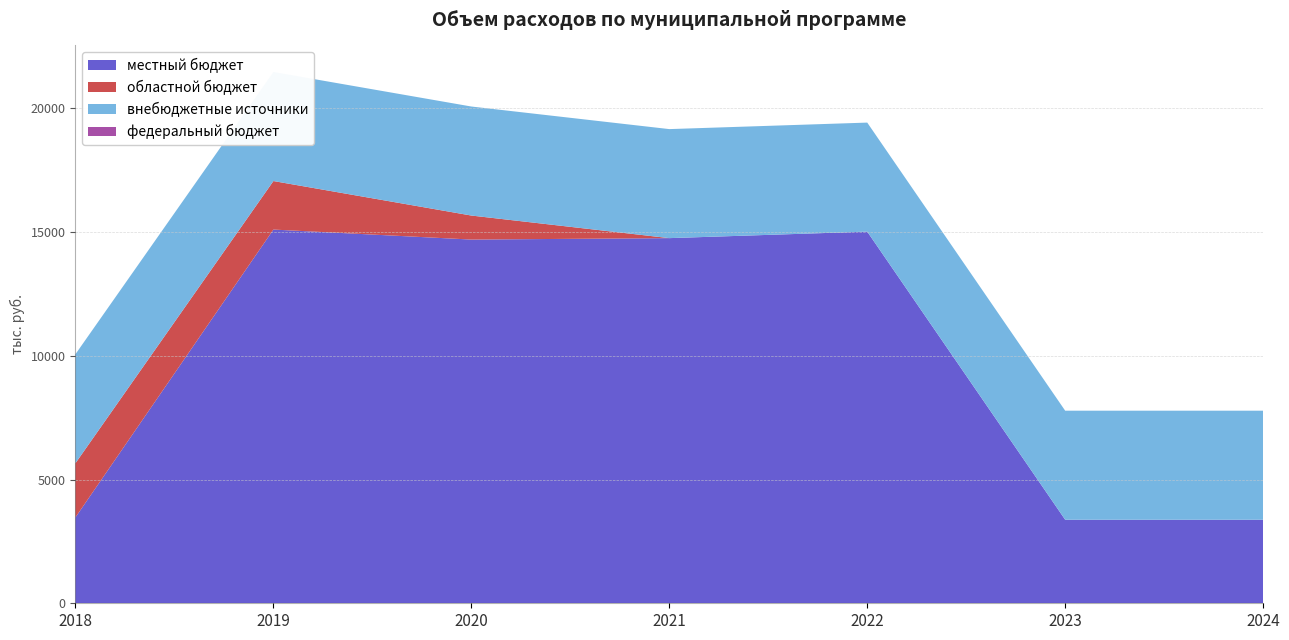

Reading left to right, transcribe all the data shown in this chart.

местный бюджет: 2018=3474.6	2019=15103.9	2020=14700.0	2021=14757.7	2022=15020.7	2023=3377.0	2024=3377.0
областной бюджет: 2018=2187.6	2019=1961.3	2020=970.5	2021=0.0	2022=0.0	2023=0.0	2024=0.0
внебюджетные источники: 2018=4406.4	2019=4406.4	2020=4406.4	2021=4406.4	2022=4406.4	2023=4406.4	2024=4406.4
федеральный бюджет: 2018=0.0	2019=0.0	2020=0.0	2021=0.0	2022=0.0	2023=0.0	2024=0.0